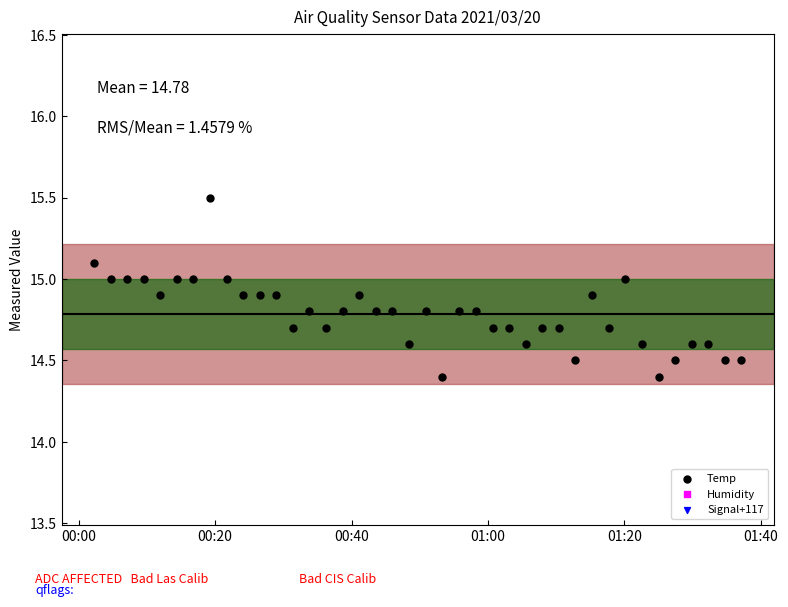

Which series reaches the minimum Y coordinate?

Temp